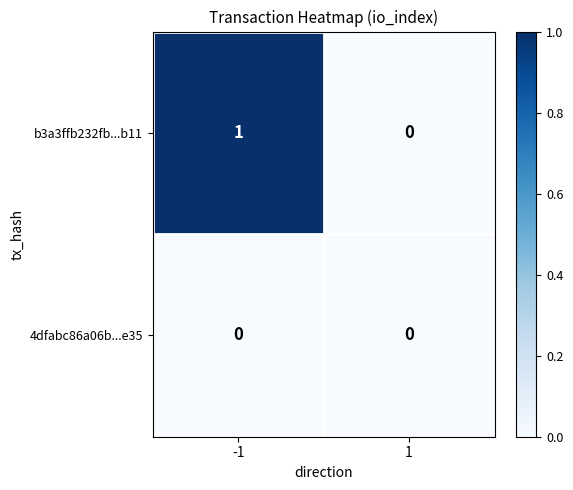

Which category has the highest value across all series?

-1